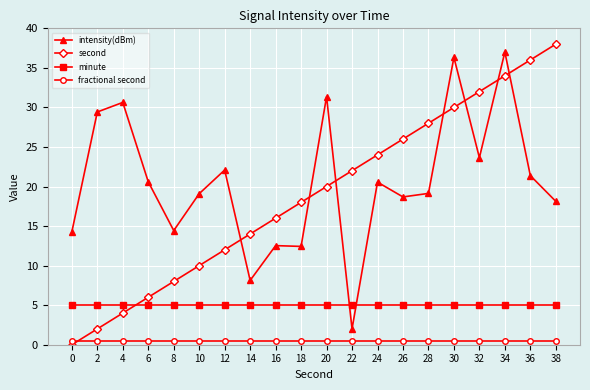

What is the greatest value displayed?

38.0